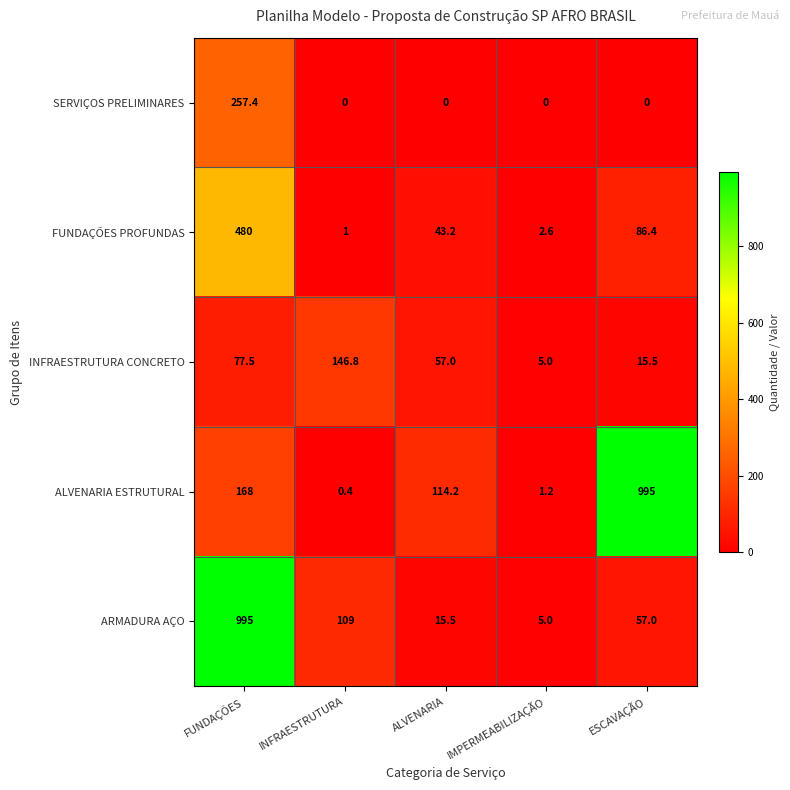

The INFRAESTRUTURA CONCRETO series shows 2.2 at IMPERMEABILIZAÇÃO. True or false?

False